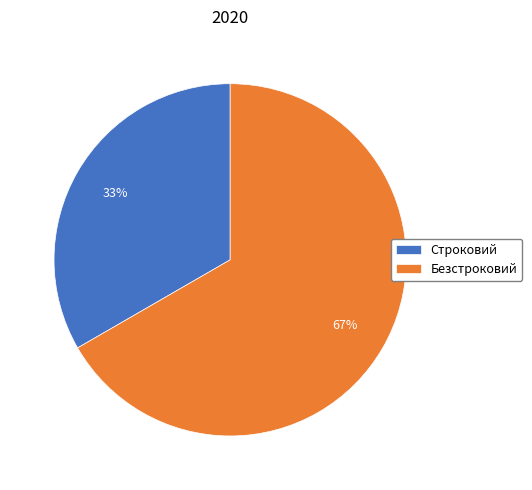

Is it true that Строковий is 44% of the pie?

False